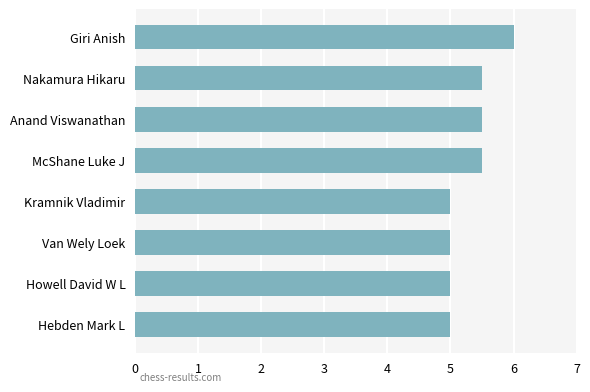

What is the approximate value at Nakamura Hikaru?

5.5